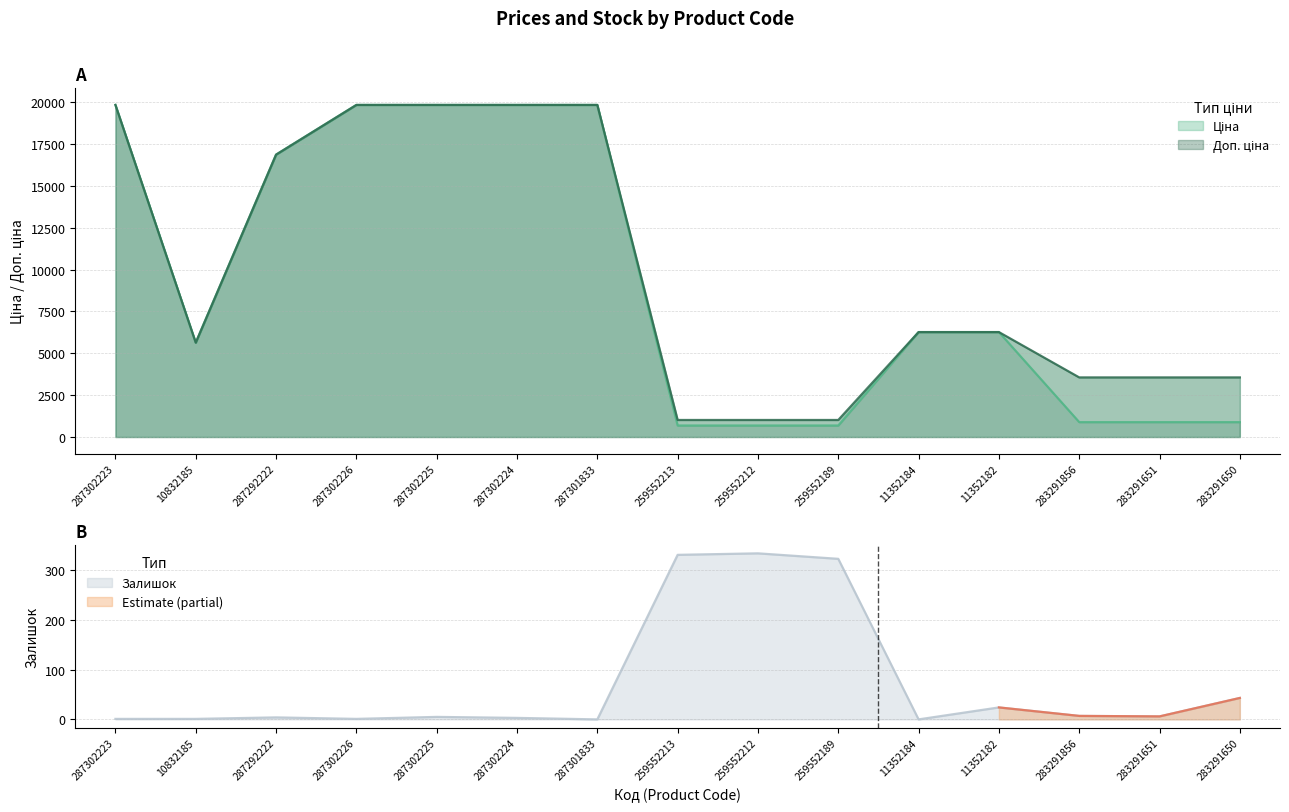

What is the approximate value of Ціна at 11352182?

6266.7